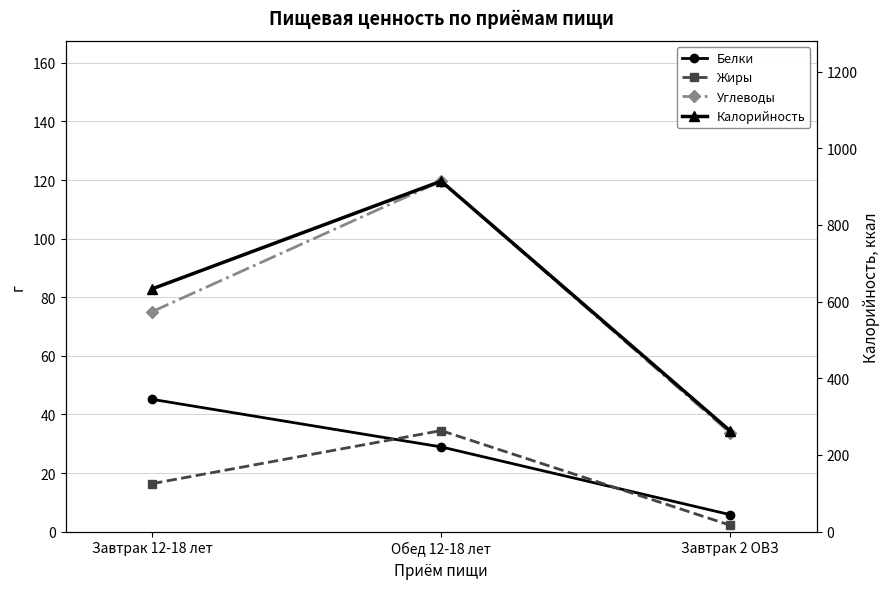

List the series in order of their peak value, lowest first.

Жиры, Белки, Углеводы, Калорийность